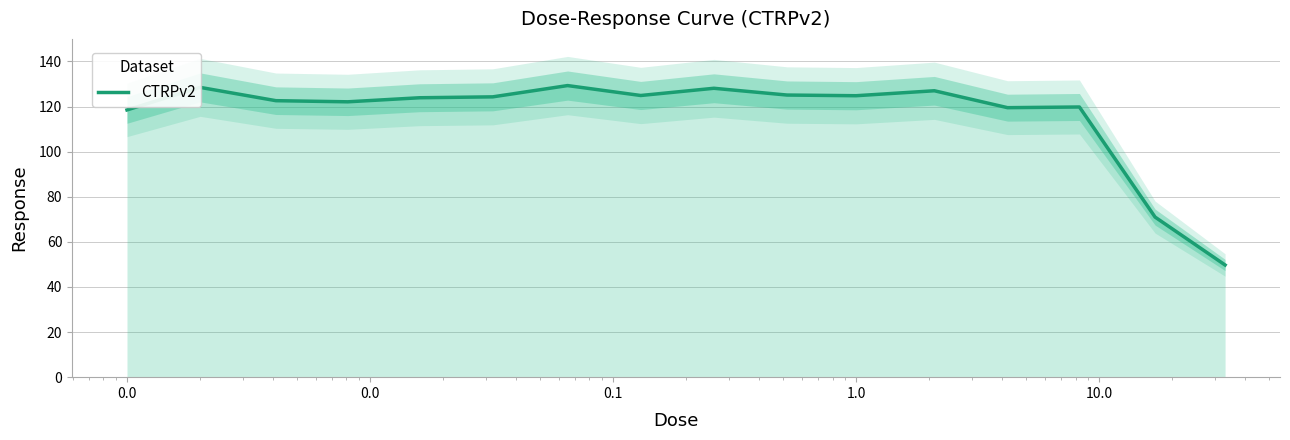

How many lines are shown in the chart?

1